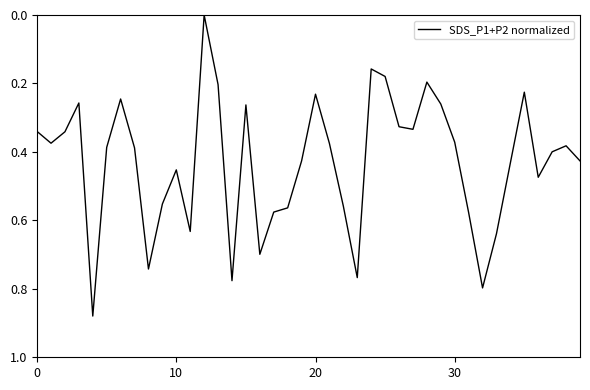

What is the average value?

0.4